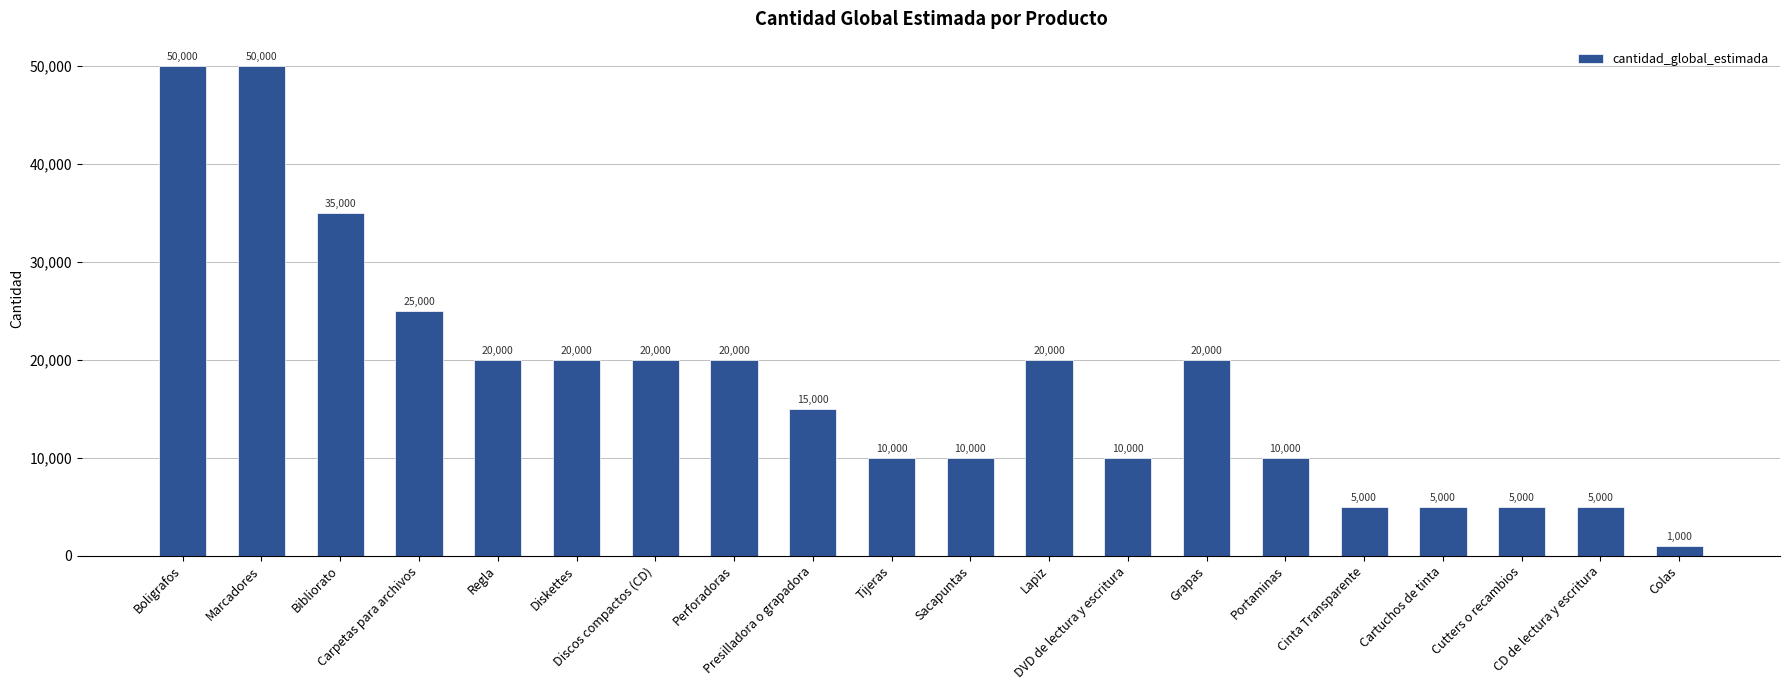

What is the minimum value shown in the chart?

1000